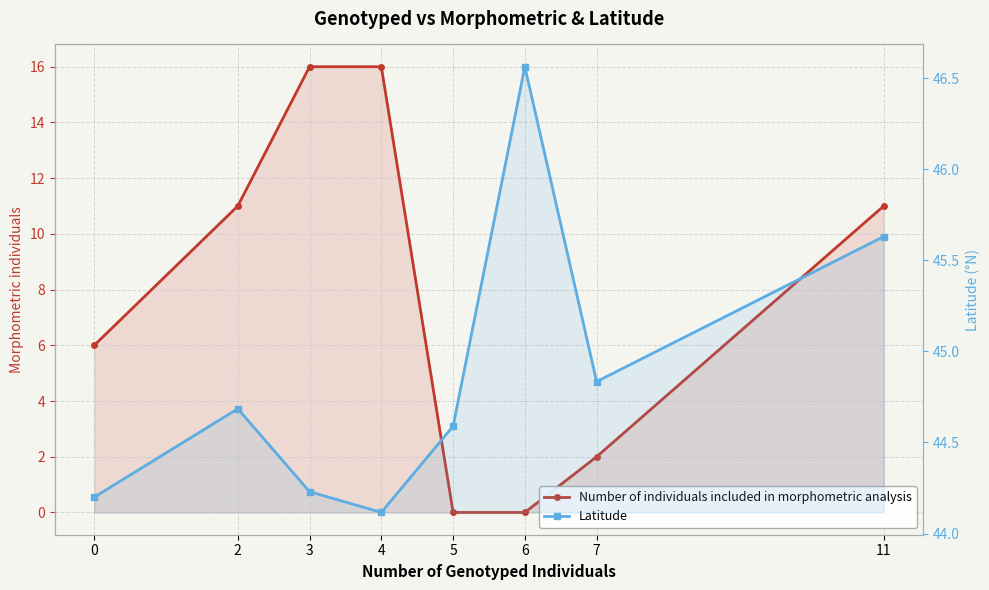

Is the value of Number of individuals included in morphometric analysis at 2 greater than the value of Latitude at 2?

No